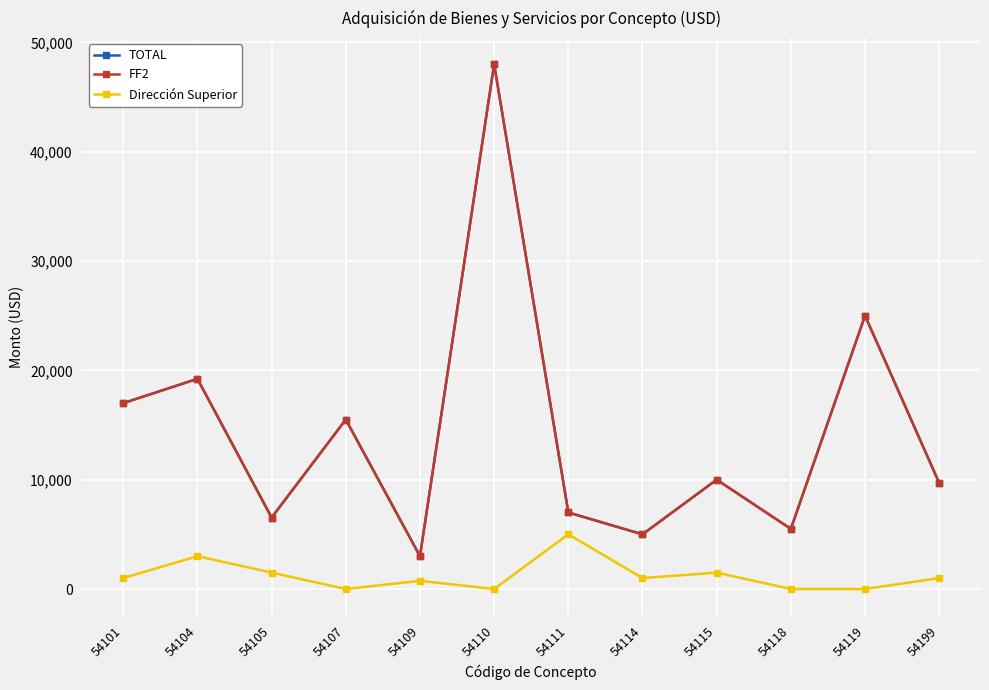

Reading right to left, list all the values displayed in this chart.

TOTAL: 9700.0	25000.0	5500.0	10000.0	5000.0	7000.0	48000.0	3000.0	15500.0	6532.7	19224.0	17000.0
FF2: 9700.0	25000.0	5500.0	10000.0	5000.0	7000.0	48000.0	3000.0	15500.0	6532.7	19224.0	17000.0
Dirección Superior: 1000.0	0.0	0.0	1500.0	1000.0	5000.0	0.0	750.0	0.0	1500.0	3000.0	1000.0